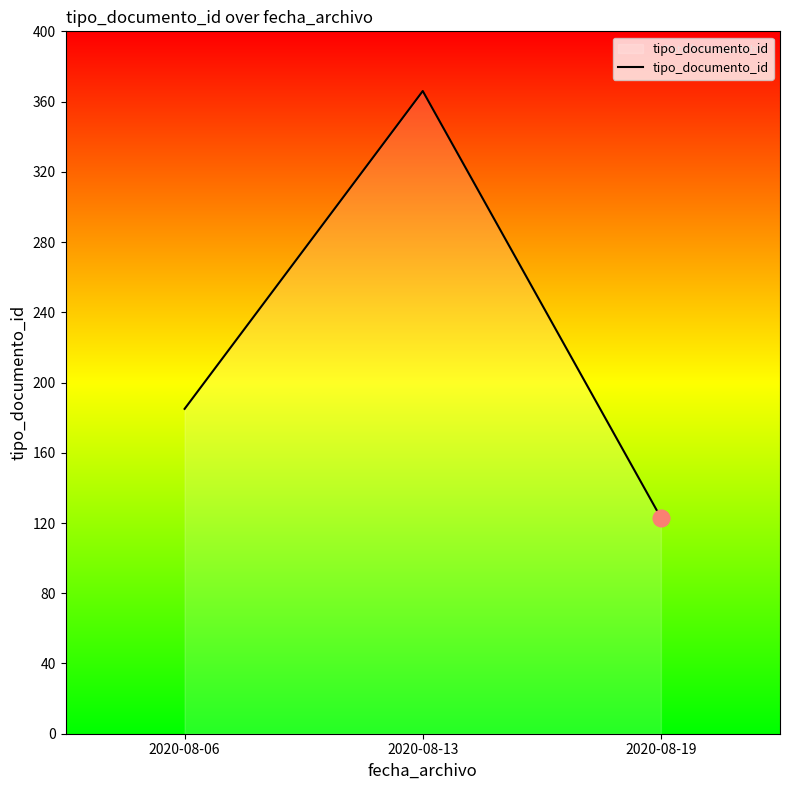

What is the change in value from 2020-08-13 to 2020-08-19?

-243